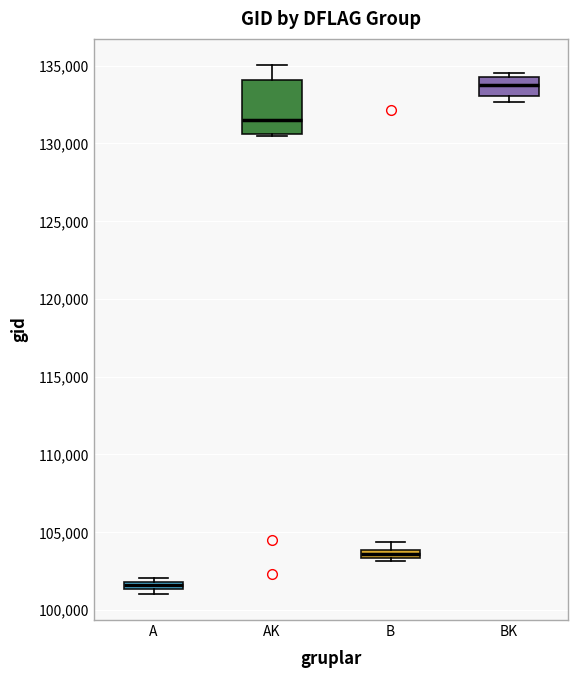

Which box has the highest median line?

BK